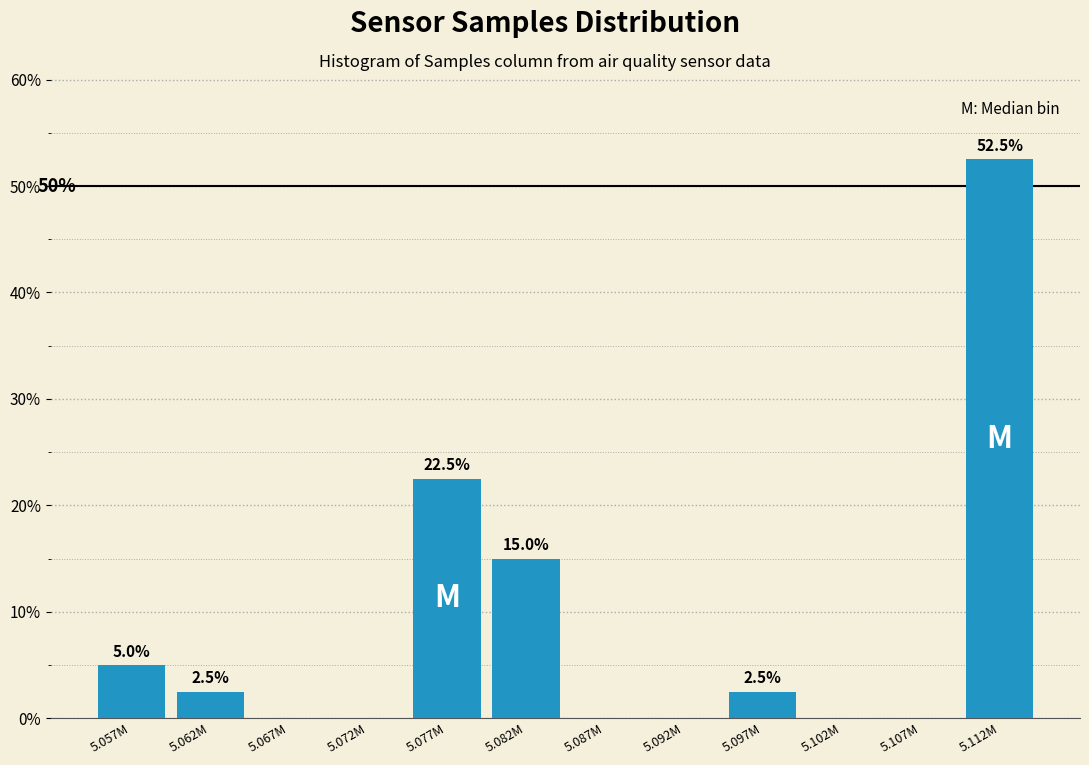

Reading left to right, transcribe all the data shown in this chart.

5.057M=5.0	5.062M=2.5	5.067M=0.0	5.072M=0.0	5.077M=22.5	5.082M=15.0	5.087M=0.0	5.092M=0.0	5.097M=2.5	5.102M=0.0	5.107M=0.0	5.112M=52.5